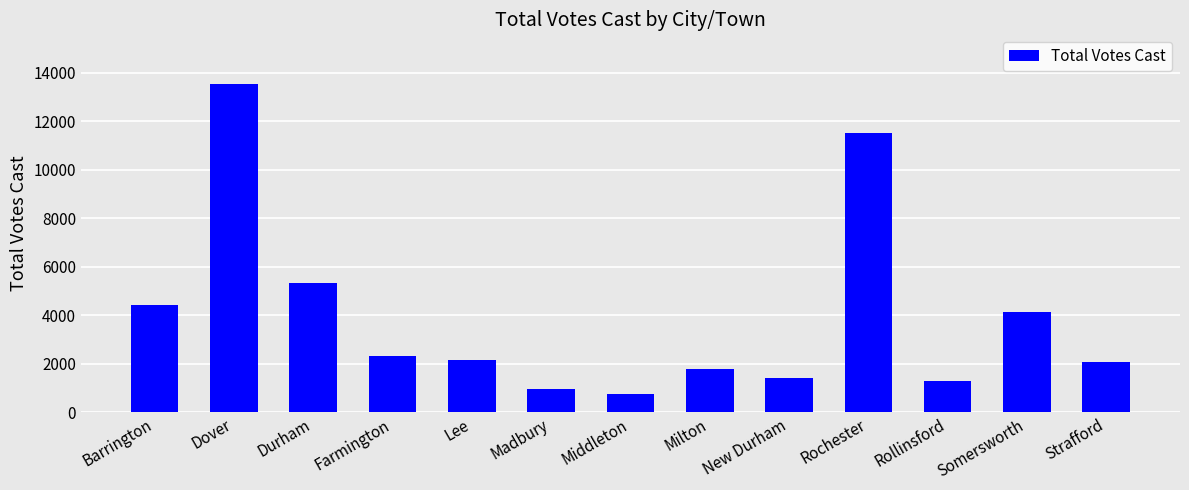

Where does the data first go above 2171?

Barrington